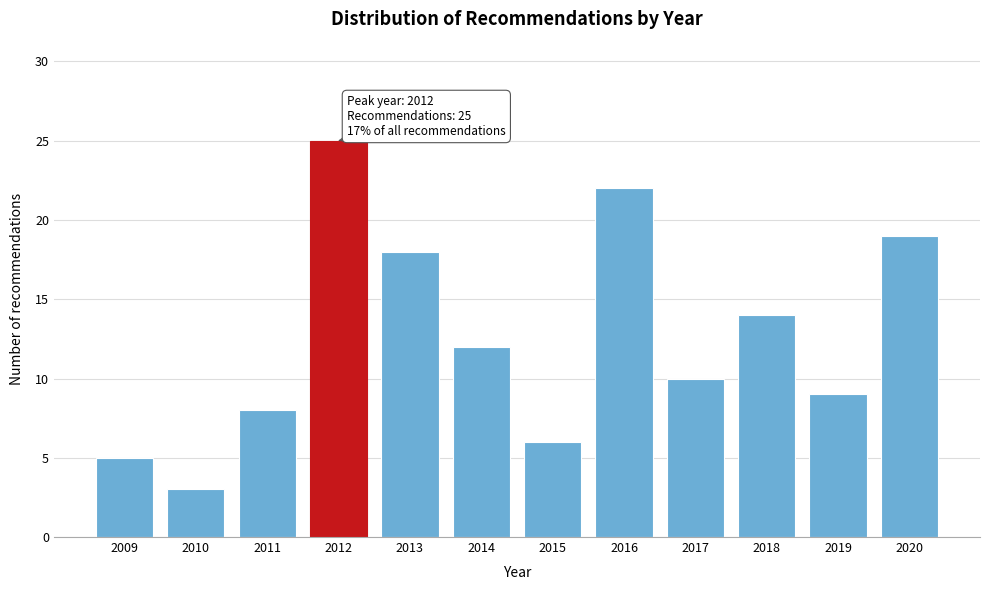

Reading right to left, extract all data points from this chart.

2020=19	2019=9	2018=14	2017=10	2016=22	2015=6	2014=12	2013=18	2012=25	2011=8	2010=3	2009=5